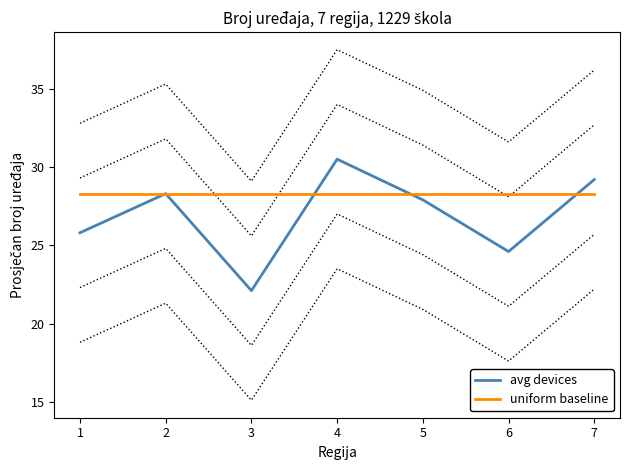

How many values in the avg devices series are below 27?

3